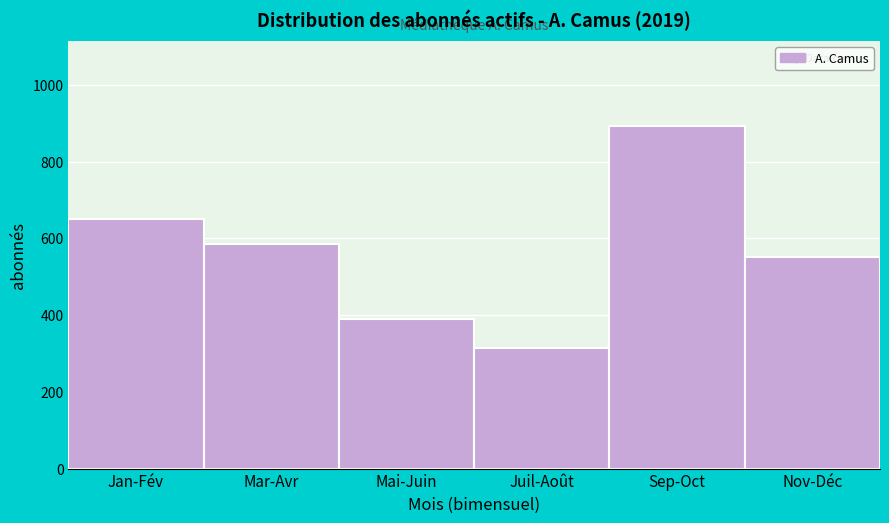

Reading left to right, what are all the values shown in this chart?

650.0	586.5	389.5	313.0	891.5	551.0